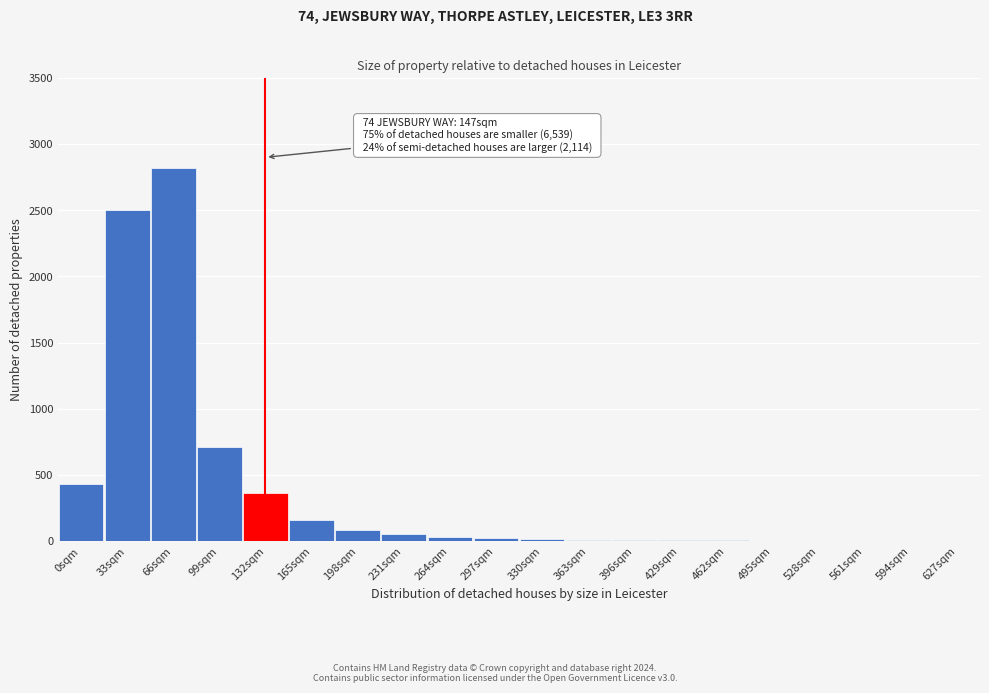

What is the greatest value displayed?

2820